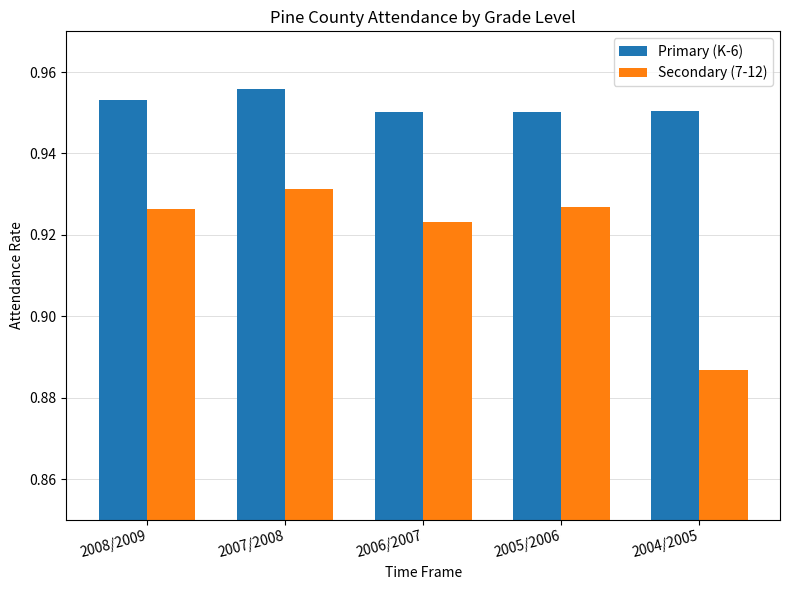

What is the label of the 1st bar from the left?

2008/2009